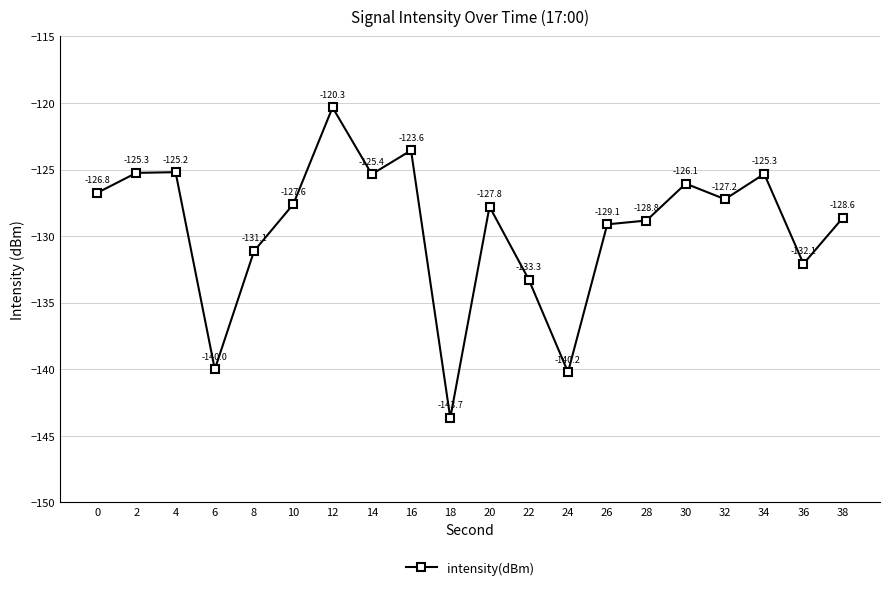

Where is the data nearest to the value -132?

36